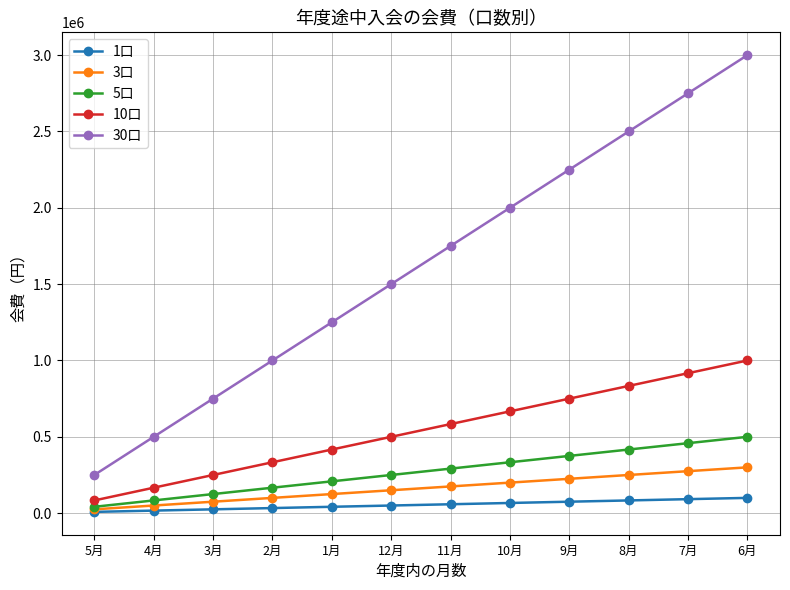

Rank the categories by 5口 value from lowest to highest.

5月, 4月, 3月, 2月, 1月, 12月, 11月, 10月, 9月, 8月, 7月, 6月